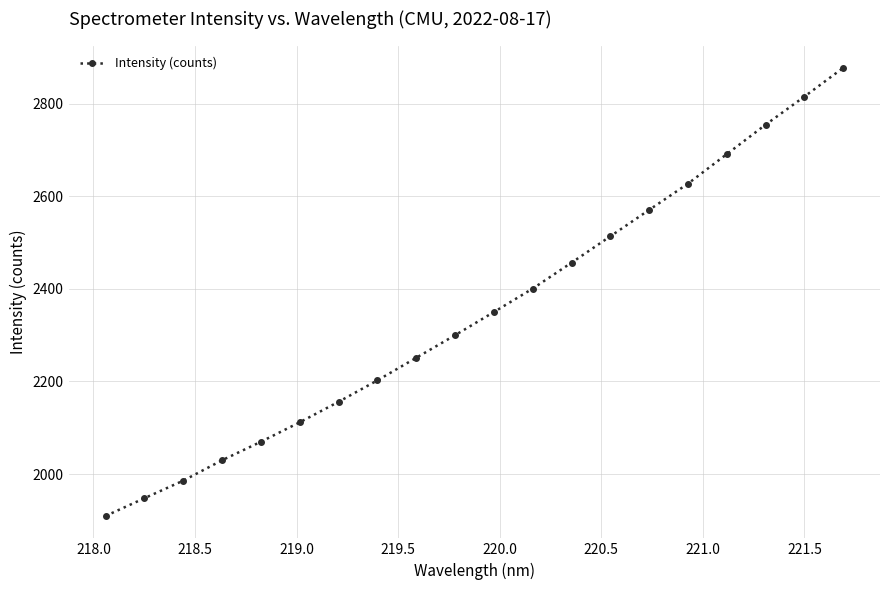

What is the maximum value shown in the chart?

2877.1